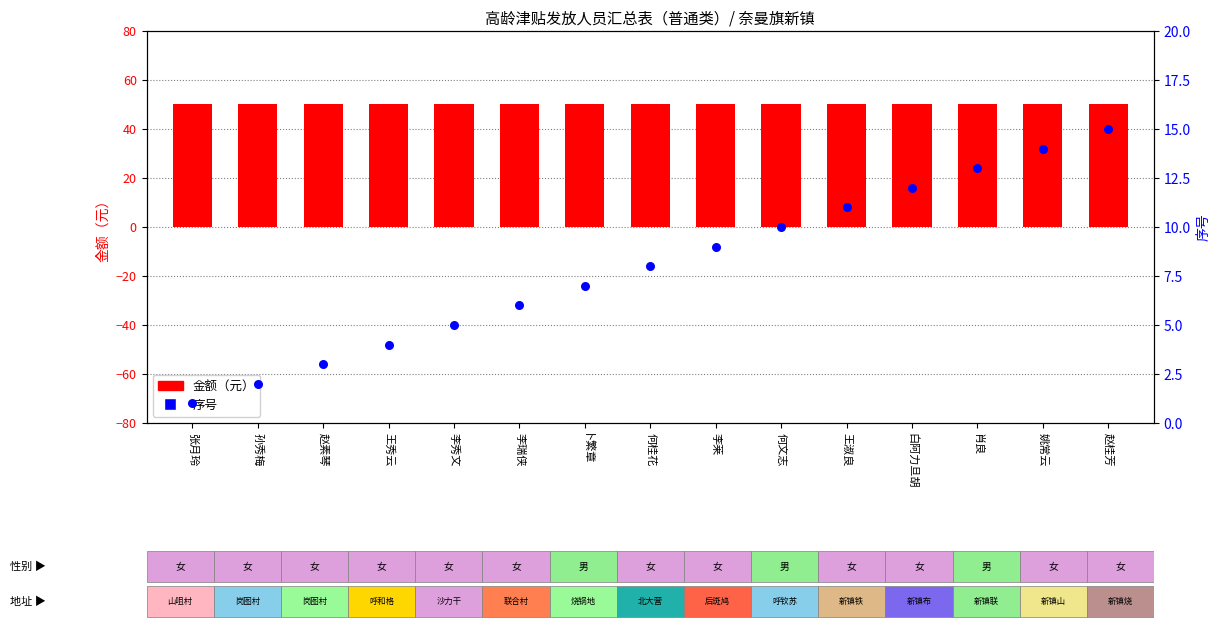

What are all the series names shown in the legend?

金额（元）, 序号